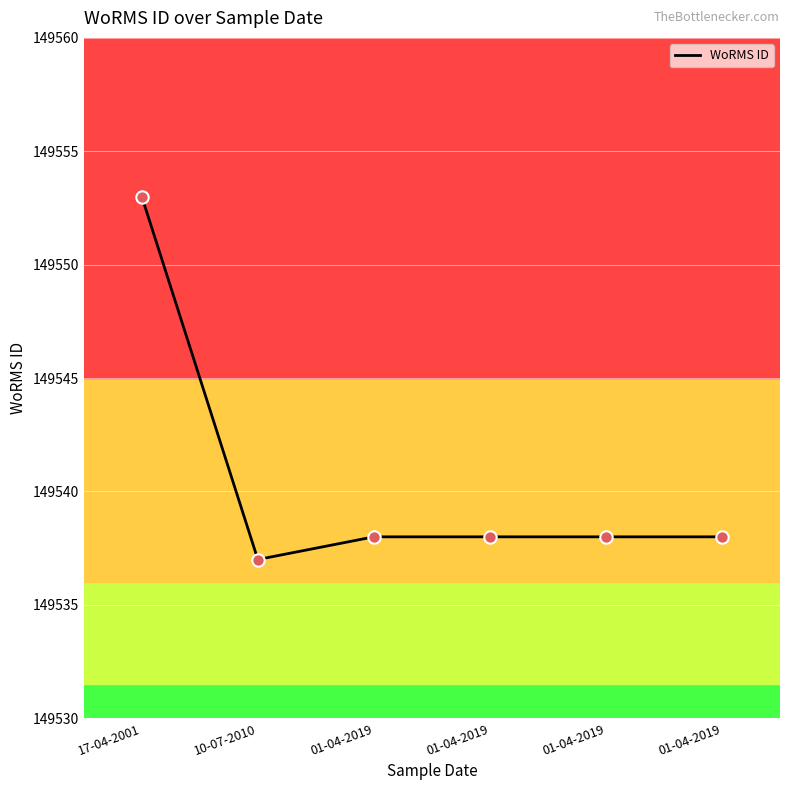

Which has a higher value, 10-07-2010 or 01-04-2019?

01-04-2019